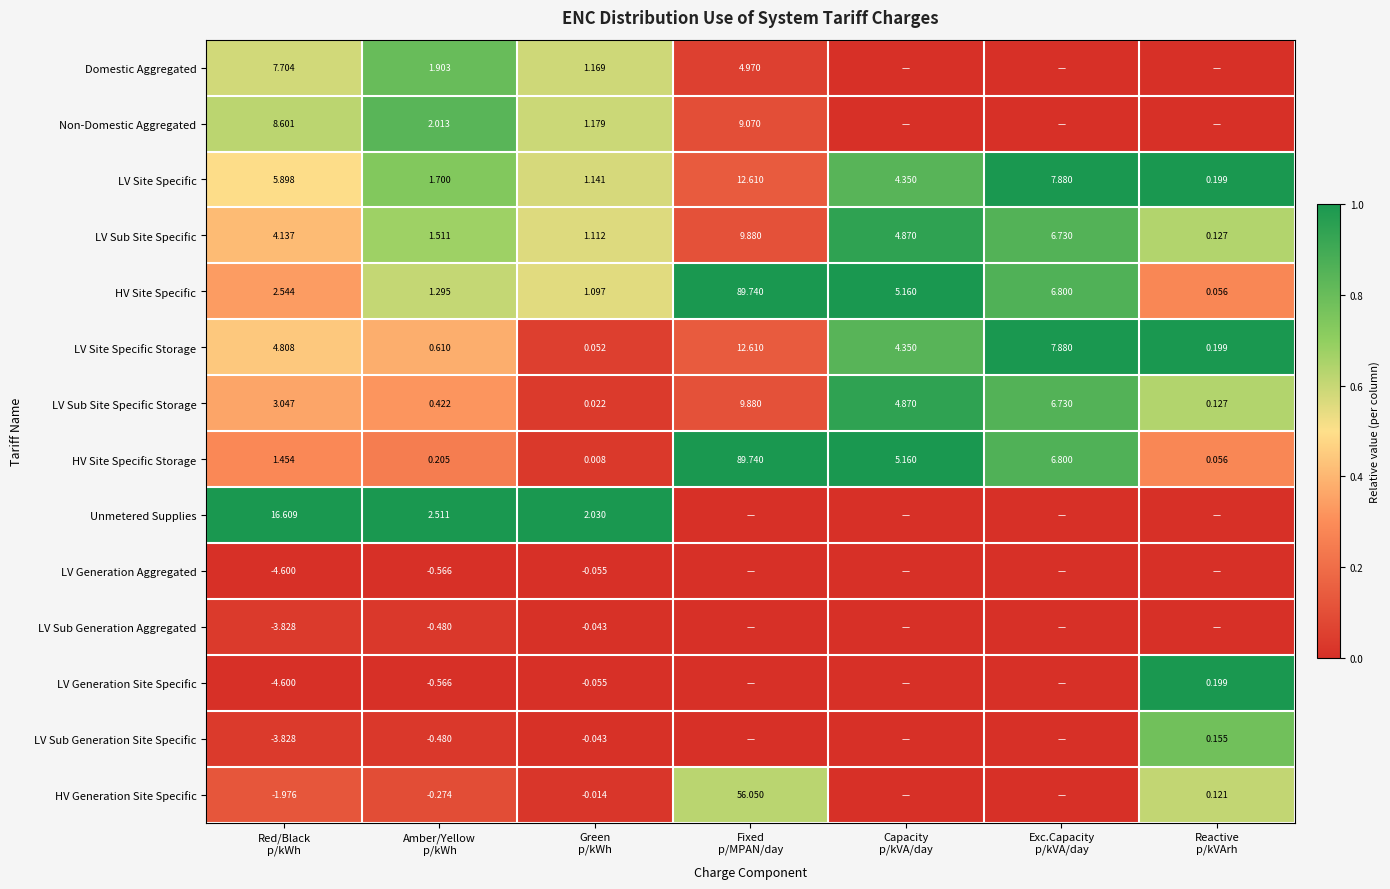

Between Red/Black p/kWh and Exc.Capacity p/kVA/day, which series saw the biggest shift?

Unmetered Supplies